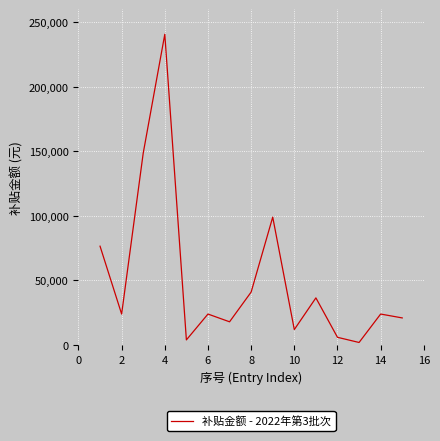

What is the greatest value displayed?

240500